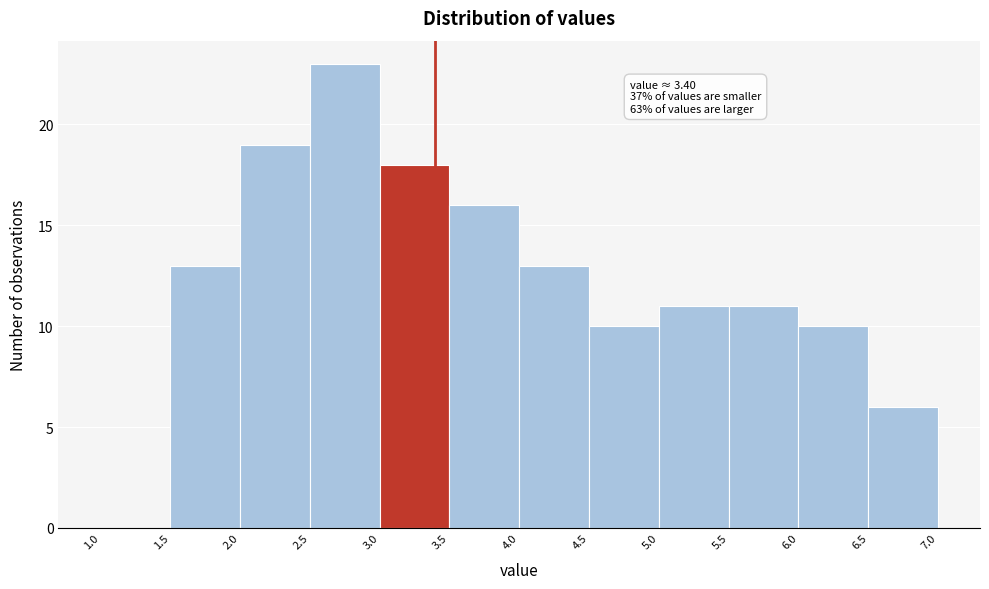

Over which range of the x-axis is the bar tallest?

2.5 to 3.0